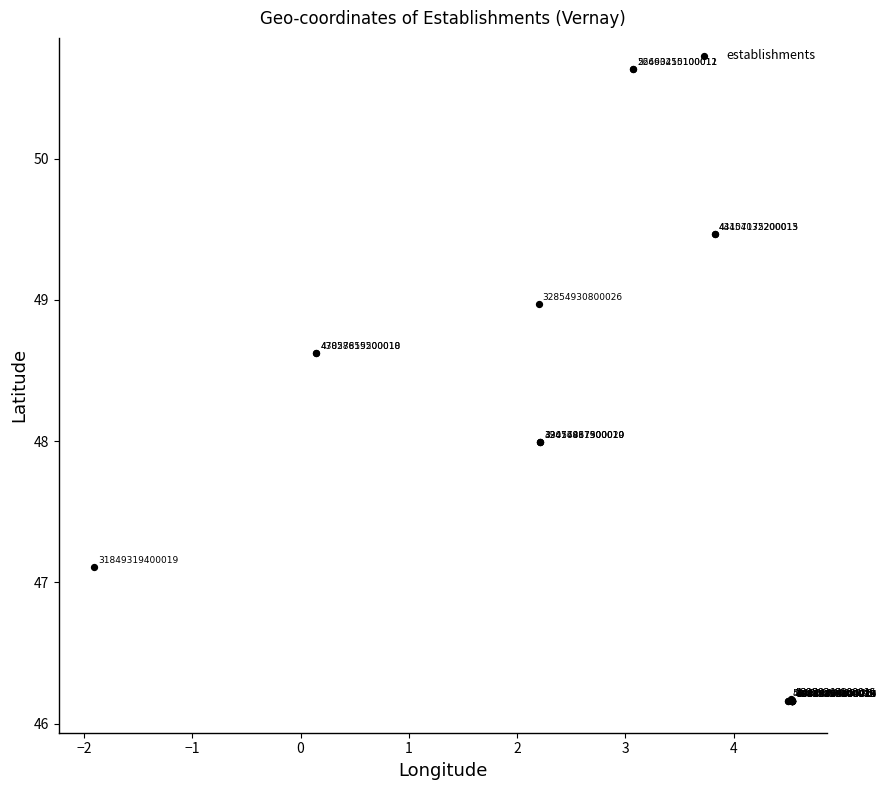

What Y value in the scatter plot is closest to 48?

48.0